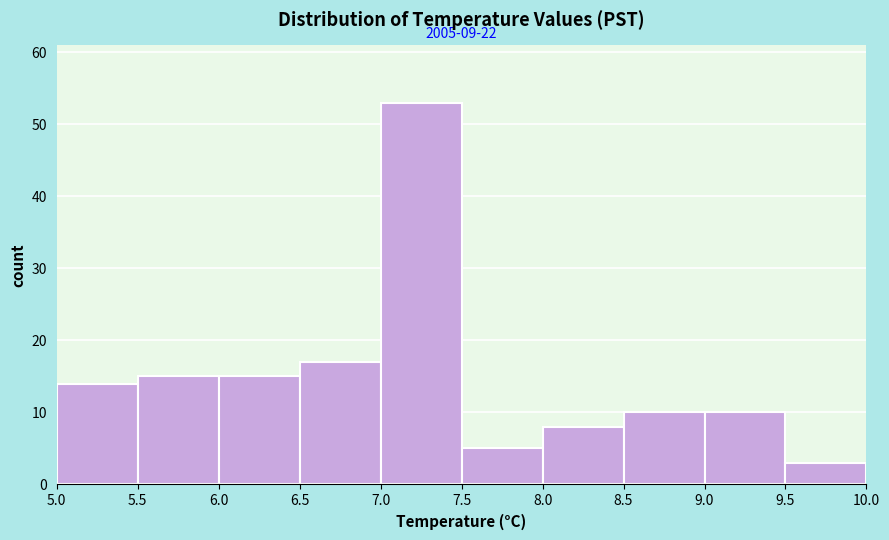

Over which range of the x-axis is the bar tallest?

7.0 to 7.5